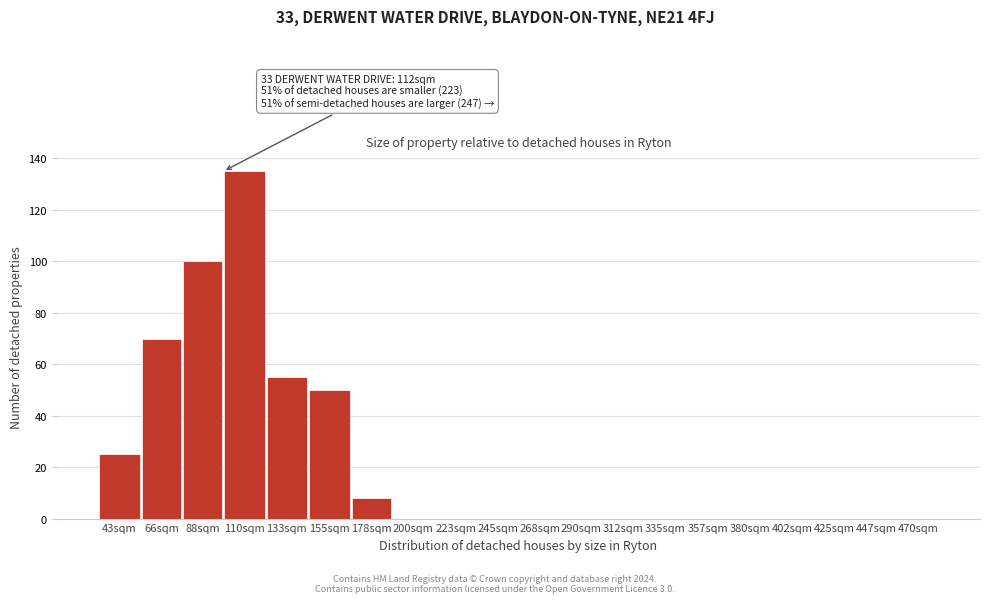

Reading left to right, list all the values displayed in this chart.

43sqm=25	66sqm=70	88sqm=100	110sqm=135	133sqm=55	155sqm=50	178sqm=8	200sqm=0	223sqm=0	245sqm=0	268sqm=0	290sqm=0	312sqm=0	335sqm=0	357sqm=0	380sqm=0	402sqm=0	425sqm=0	447sqm=0	470sqm=0